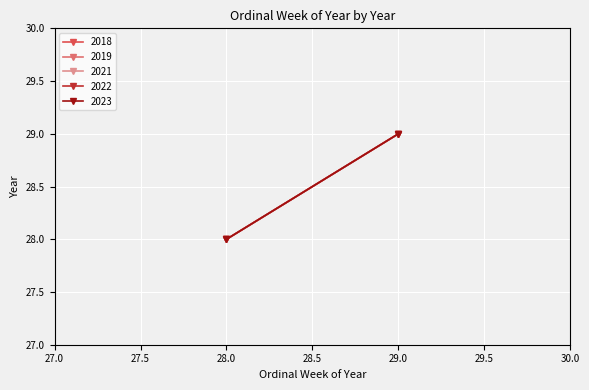

Rank the categories by 2023 value from highest to lowest.

1, 0